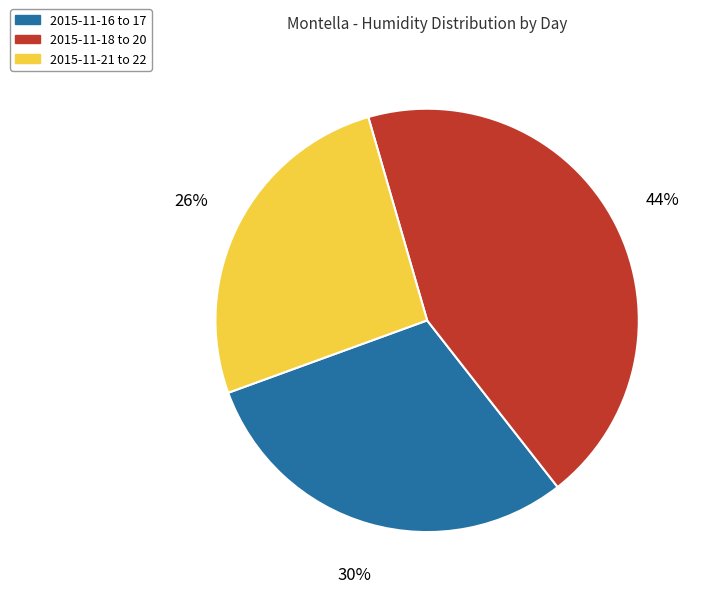

Which category has the smallest portion of the pie?

2015-11-21 to 22